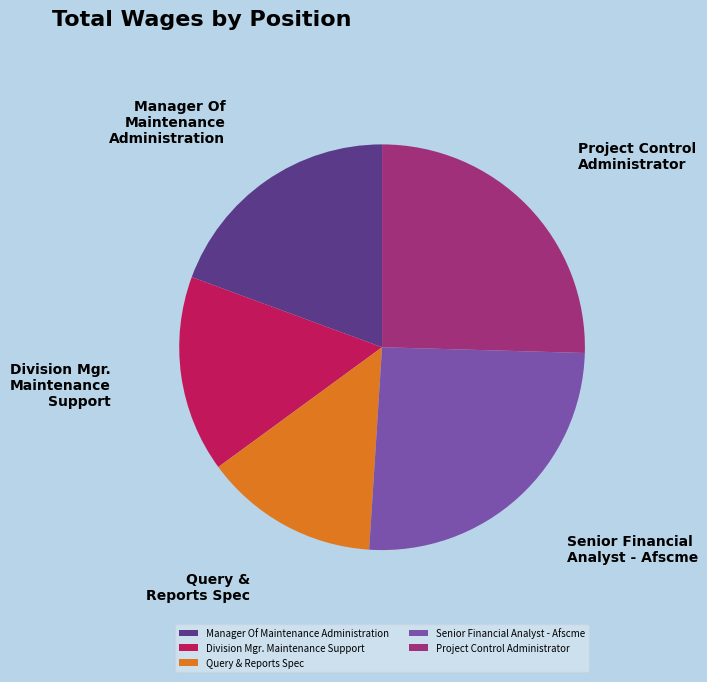

Is it true that Query & Reports Spec is 2% of the pie?

False